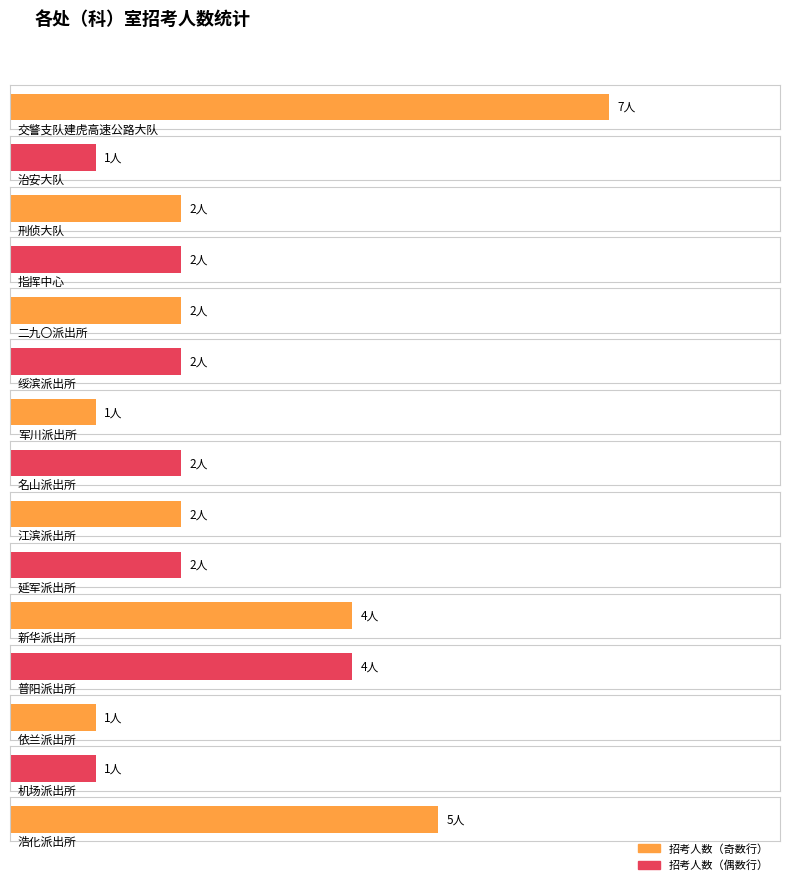

At which category does the chart reach its minimum across all series?

治安大队